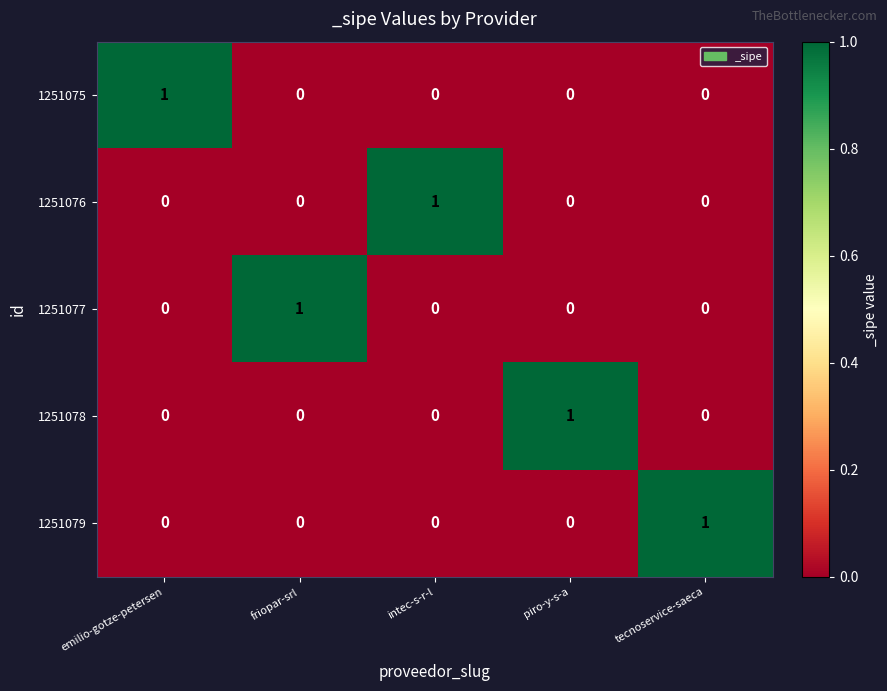

At how many categories does at least one series exceed 0?

5